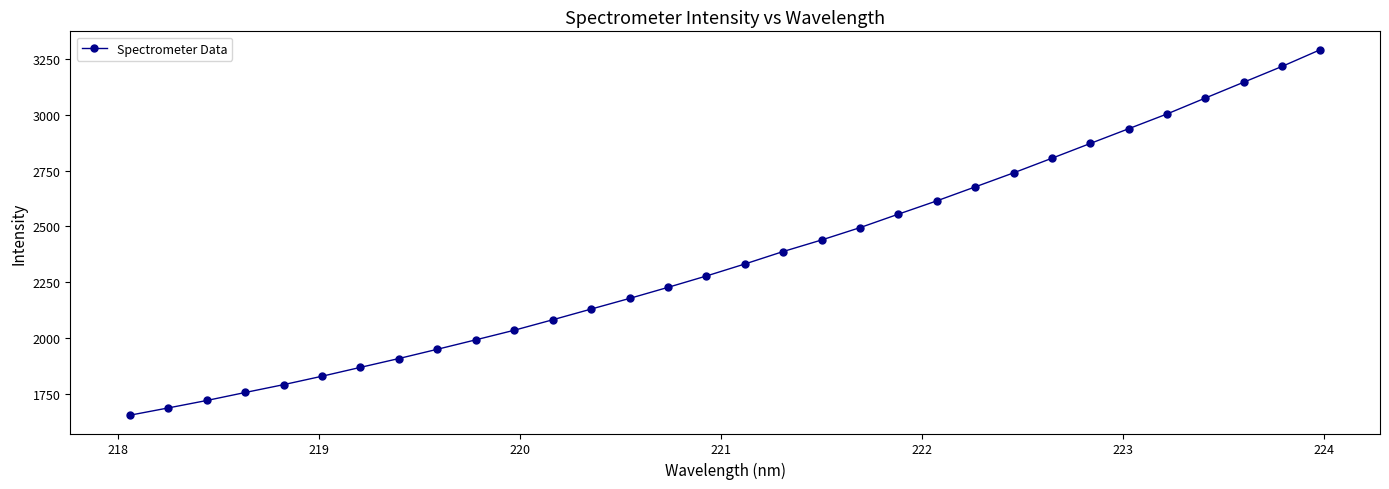

What is the value of the 10th point from the left?

1992.1